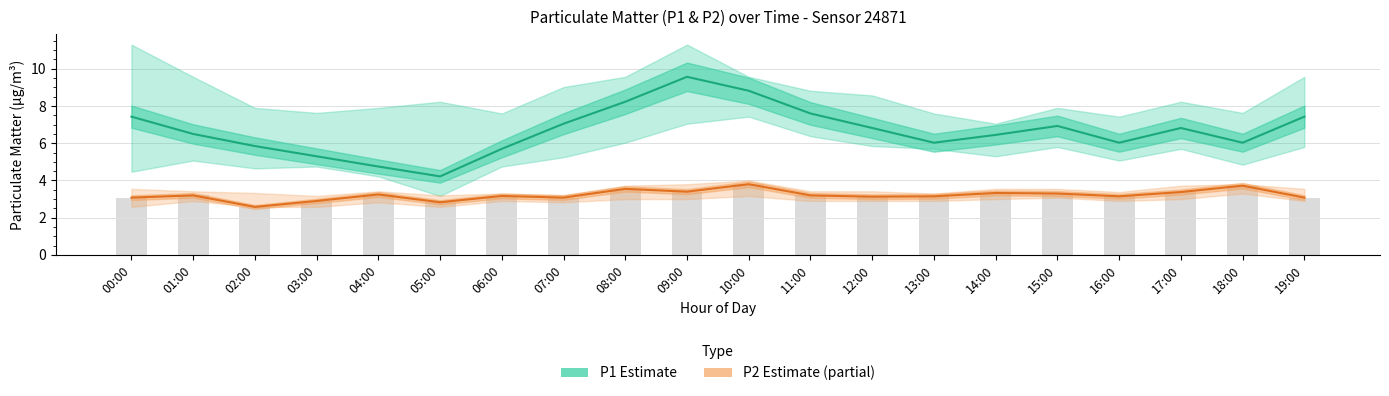

Reading left to right, extract all data points from this chart.

P1 (PM10 estimate): 00:00=7.4	01:00=6.5	02:00=5.8	03:00=5.3	04:00=4.8	05:00=4.2	06:00=5.7	07:00=7.0	08:00=8.2	09:00=9.6	10:00=8.8	11:00=7.6	12:00=6.8	13:00=6.0	14:00=6.5	15:00=6.9	16:00=6.0	17:00=6.8	18:00=6.0	19:00=7.4
P2 (PM2.5 estimate): 00:00=3.1	01:00=3.2	02:00=2.6	03:00=2.9	04:00=3.2	05:00=2.8	06:00=3.2	07:00=3.1	08:00=3.5	09:00=3.4	10:00=3.8	11:00=3.2	12:00=3.1	13:00=3.1	14:00=3.3	15:00=3.3	16:00=3.1	17:00=3.4	18:00=3.7	19:00=3.1